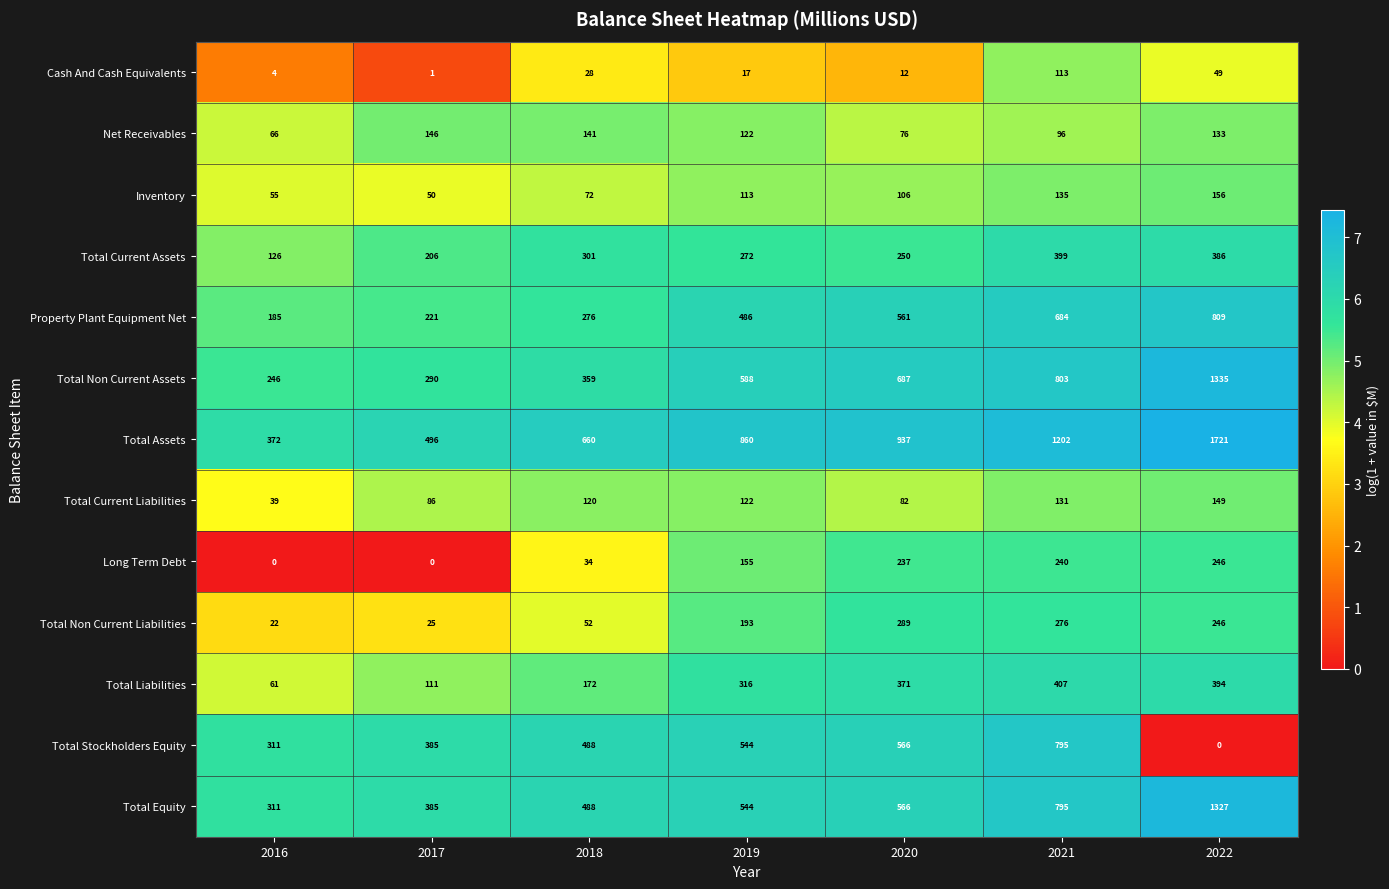

At which label does Net Receivables reach its peak?

2017